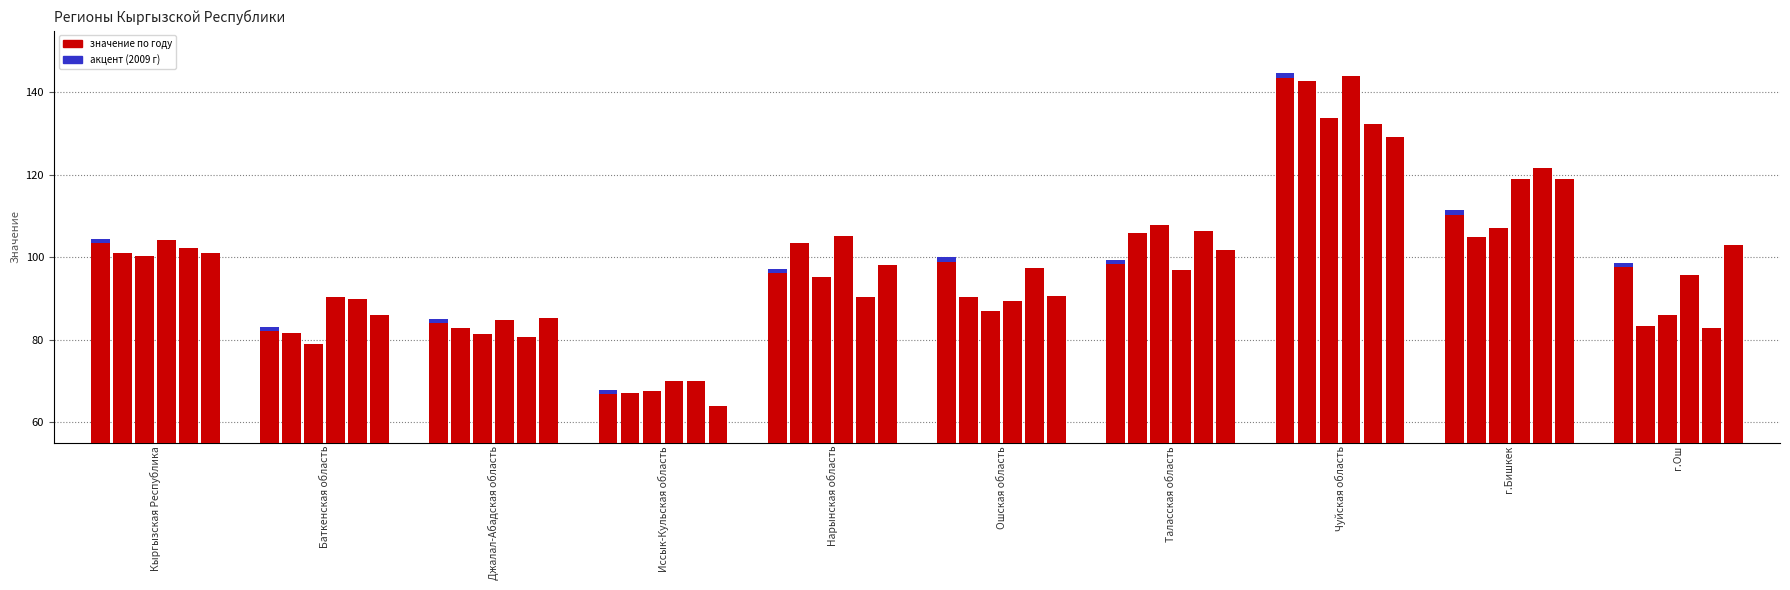

Which series changed the most between Чуйская область and г.Бишкек?

2010 г